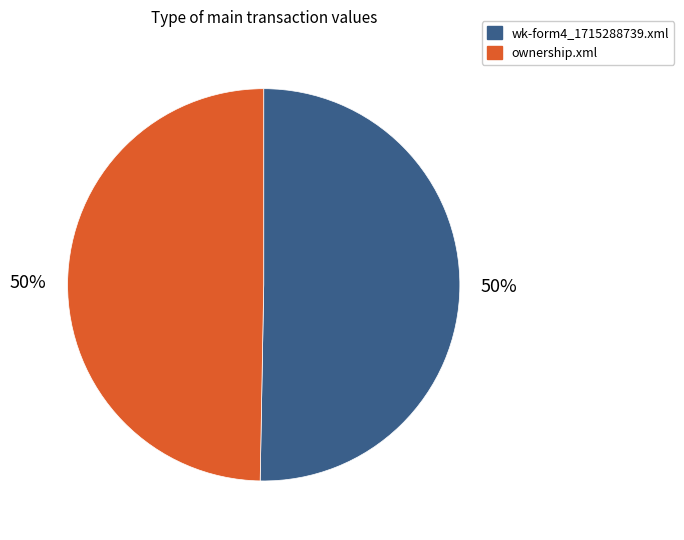

What is the ratio of the value at wk-form4_1715288739.xml to the value at ownership.xml?

1.0